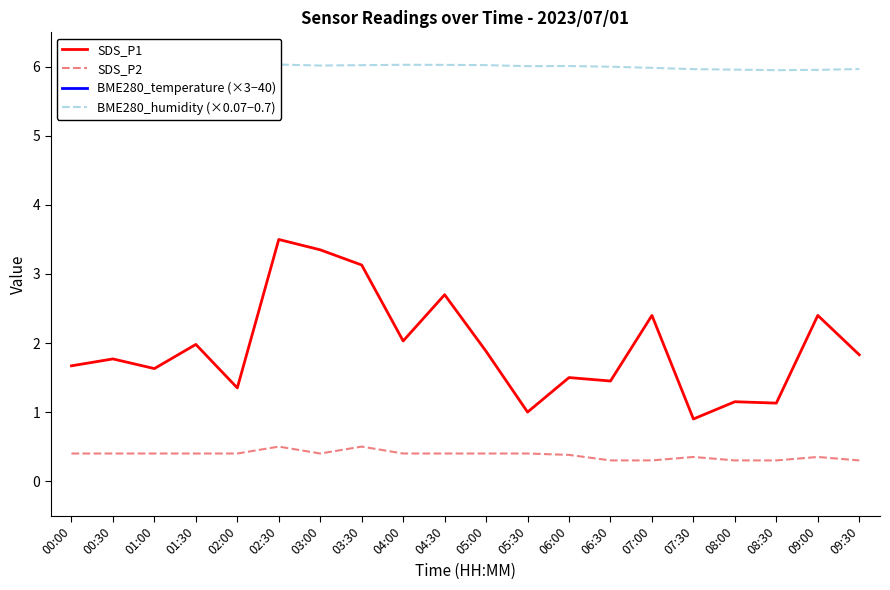

What is the label of the 7th point from the left?

03:00